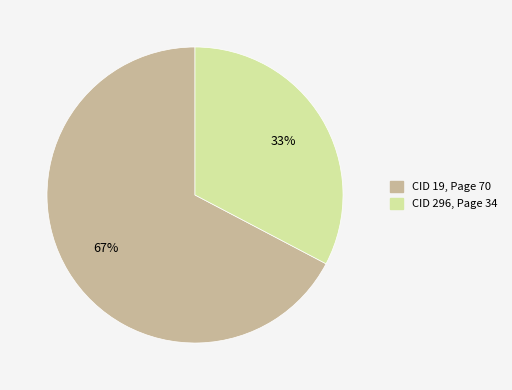

Does any single category account for the majority?

Yes